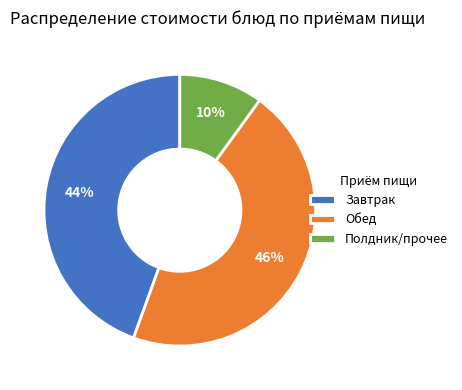

Is the sum of Завтрак and Полдник/прочее greater than half?

Yes